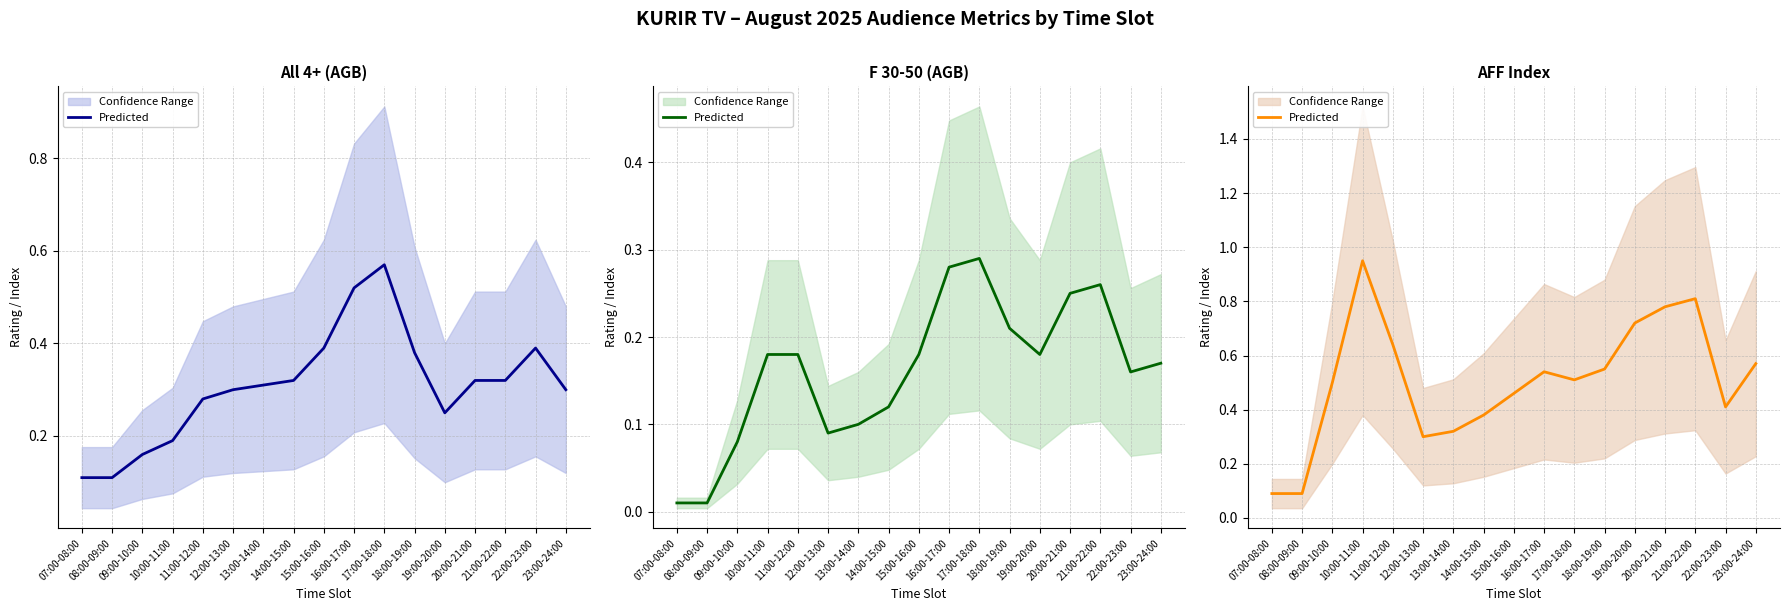

What is the difference between the maximum and minimum values?

0.9